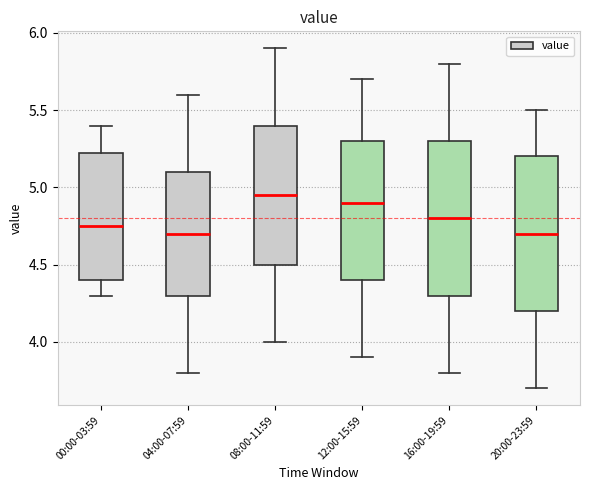

Reading left to right, read every box against the y-axis: the position of its median line, the range the box covers, and the ends of its whiskers. The values are not printed on the chart, so give them approximately, as read against the axis.

00:00-03:59: median 4.75, box 4.40 to 5.25, whiskers 4.30 to 5.40
04:00-07:59: median 4.70, box 4.30 to 5.10, whiskers 3.80 to 5.60
08:00-11:59: median 4.95, box 4.50 to 5.40, whiskers 4.00 to 5.90
12:00-15:59: median 4.90, box 4.40 to 5.30, whiskers 3.90 to 5.70
16:00-19:59: median 4.80, box 4.30 to 5.30, whiskers 3.80 to 5.80
20:00-23:59: median 4.70, box 4.20 to 5.20, whiskers 3.70 to 5.50